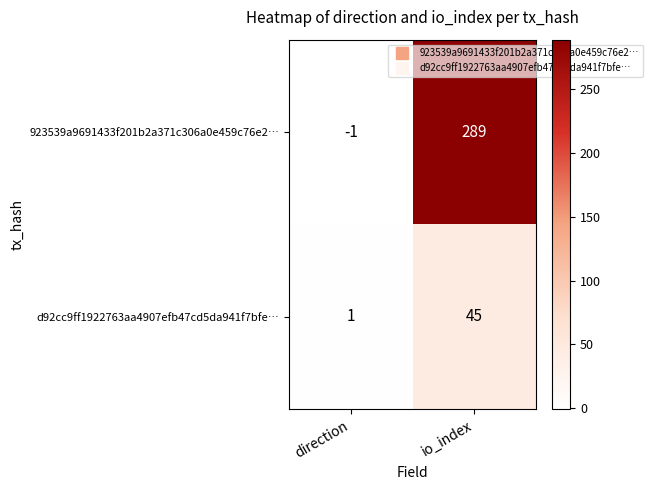

Which series has the widest spread of values?

923539a9691433f201b2a371c306a0e459c76e2…